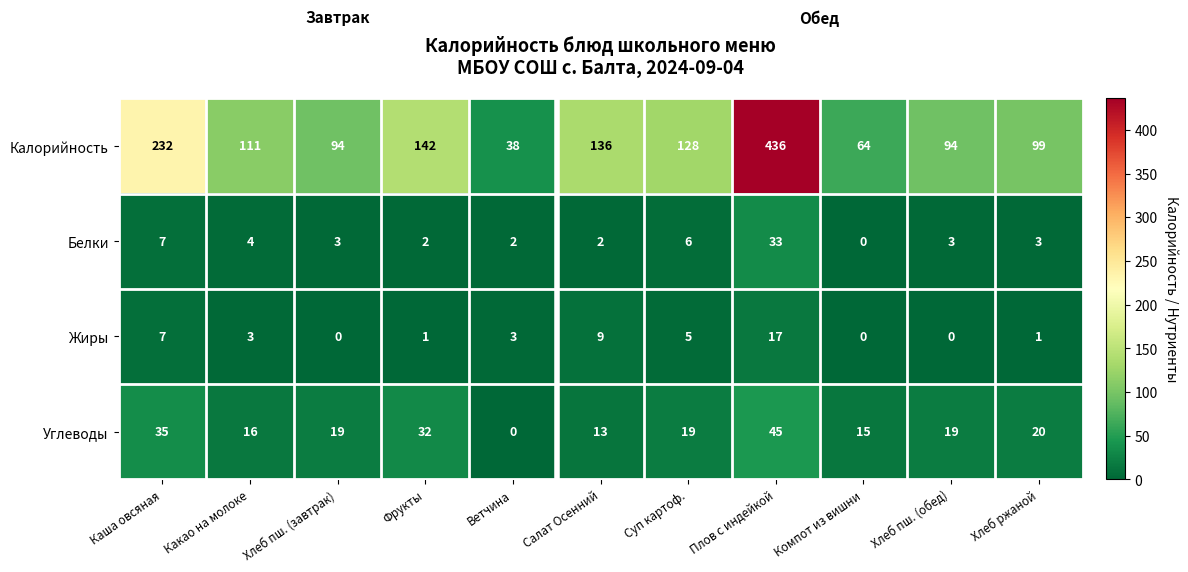

At Фрукты, list the series in order from largest to smallest.

Калорийность, Углеводы, Белки, Жиры